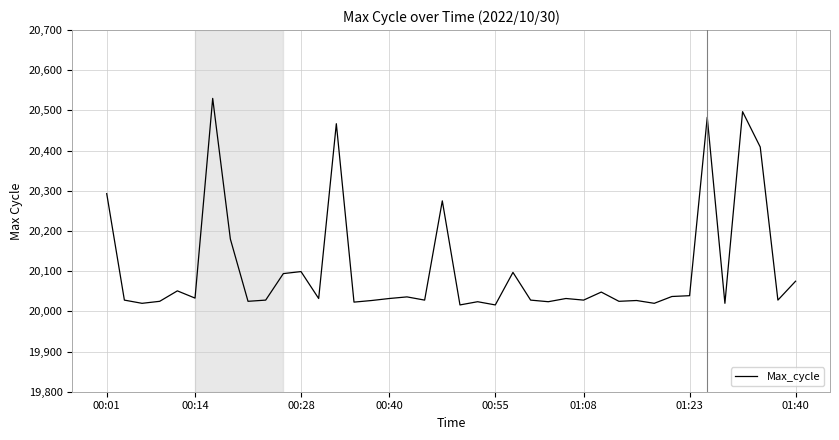

What is the maximum value shown in the chart?

20530